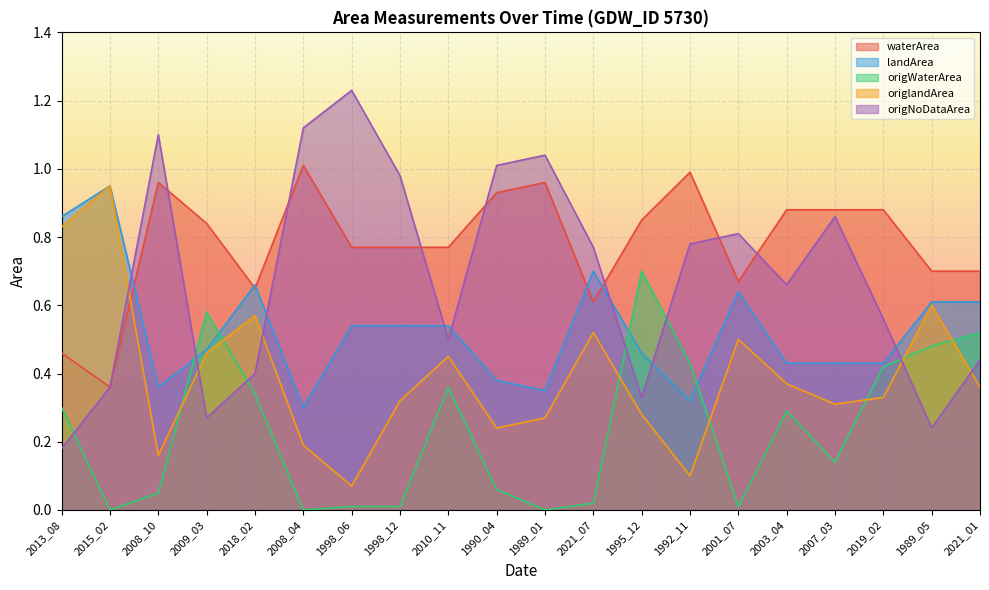

How many categories are shown in the chart?

20